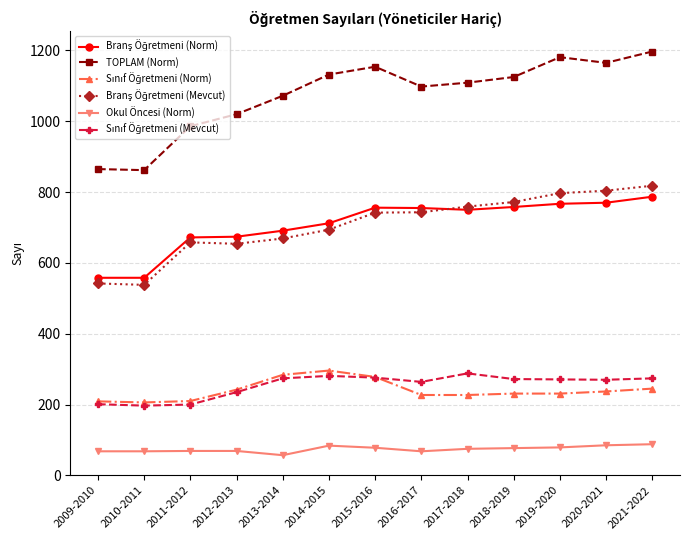

What is the minimum value shown in the chart?

57